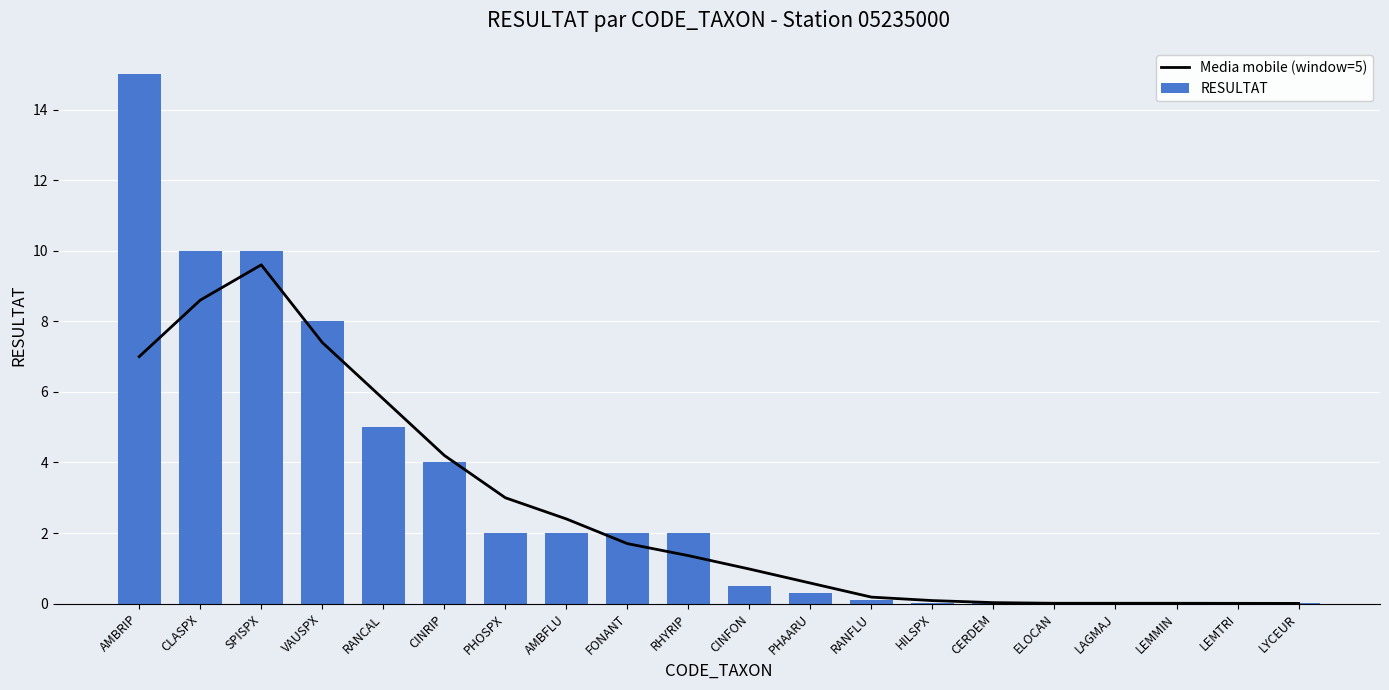

What are all the series names shown in the legend?

Media mobile (window=5), RESULTAT